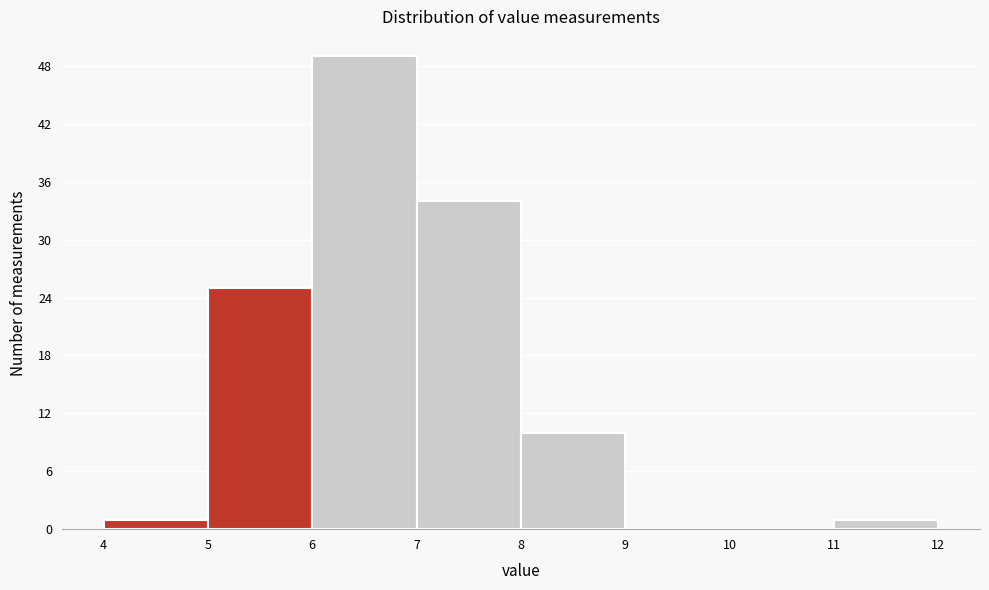

Over which range of the x-axis is the bar tallest?

6 to 7